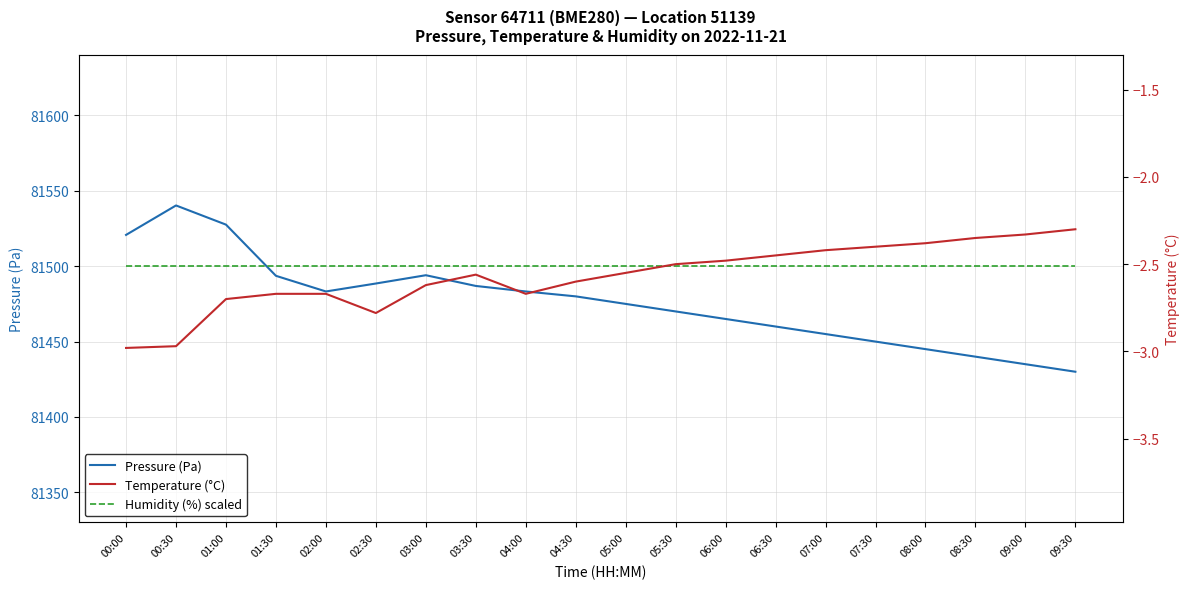

Which series has the widest spread of values?

Pressure (Pa)